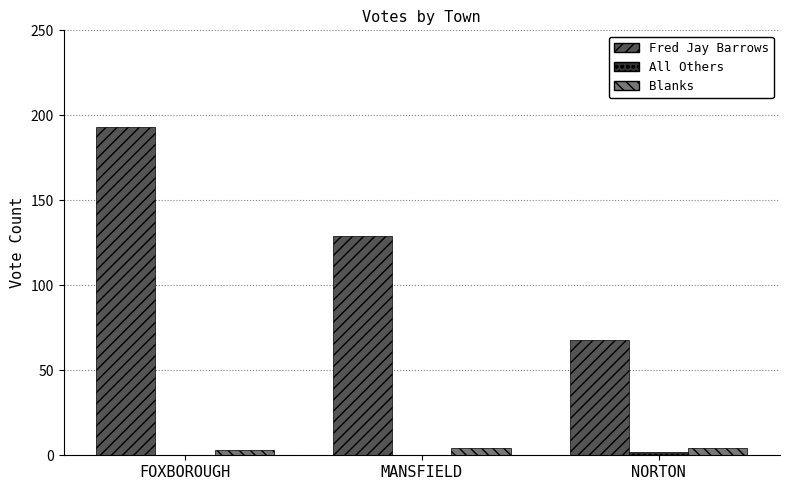

At which category does the chart reach its peak across all series?

FOXBOROUGH